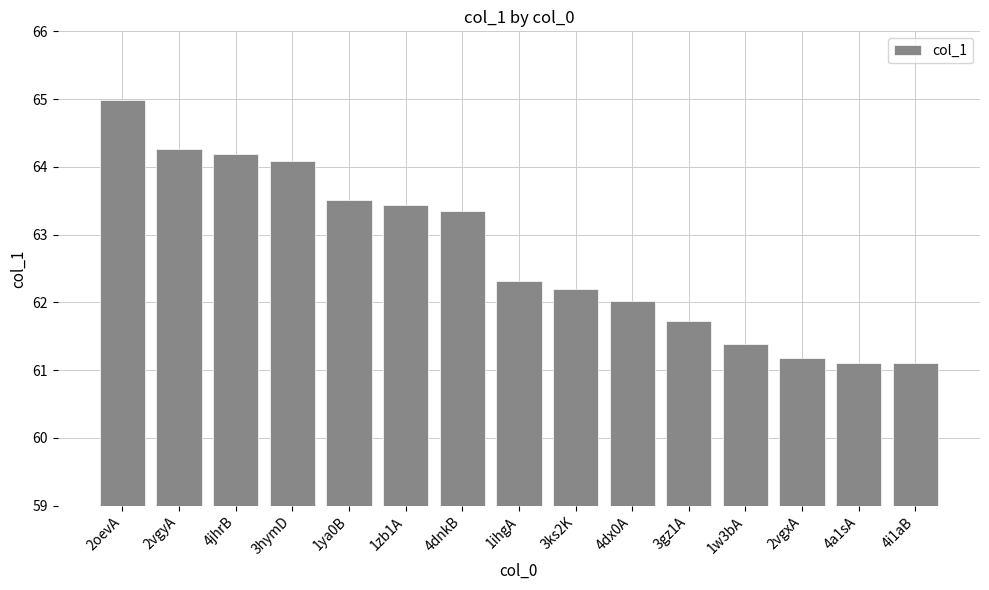

What is the ratio of the value at 1w3bA to the value at 1ya0B?

1.0